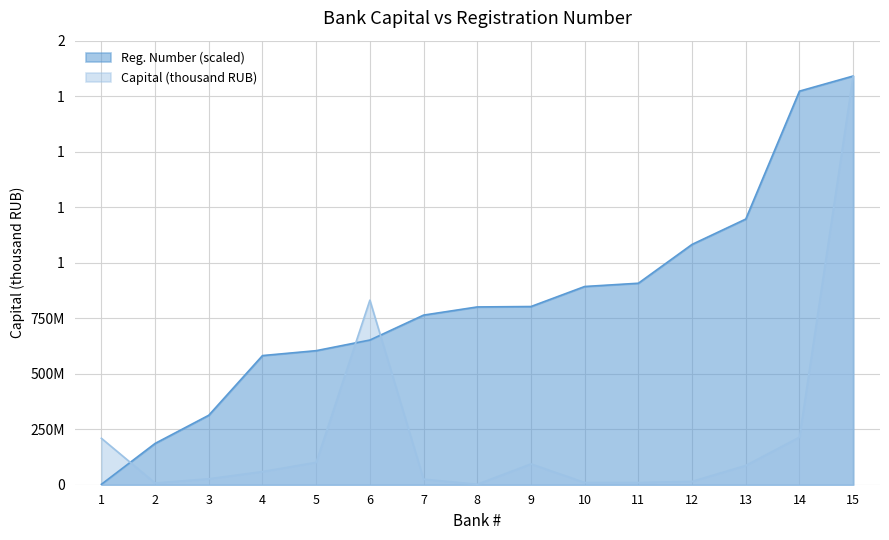

How many distinct data groups are displayed?

2